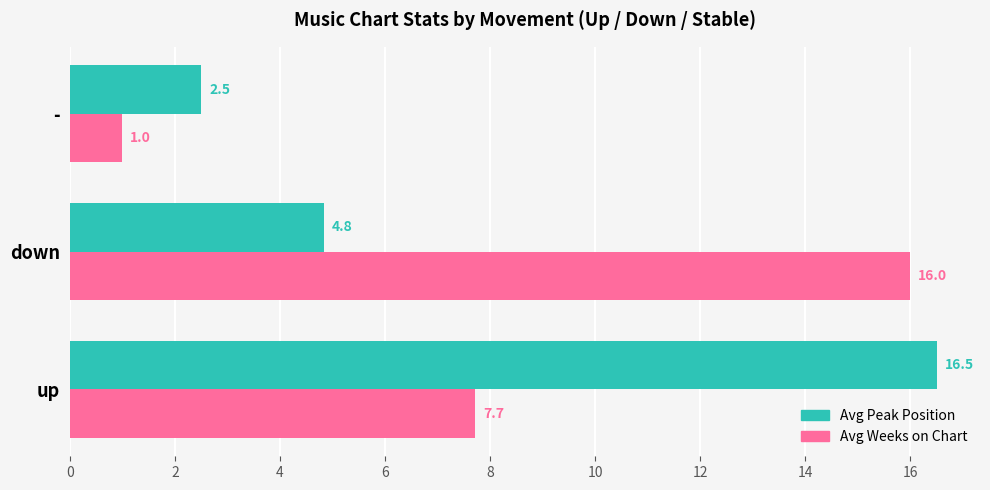

Read the Avg Peak Position value at up.

16.5